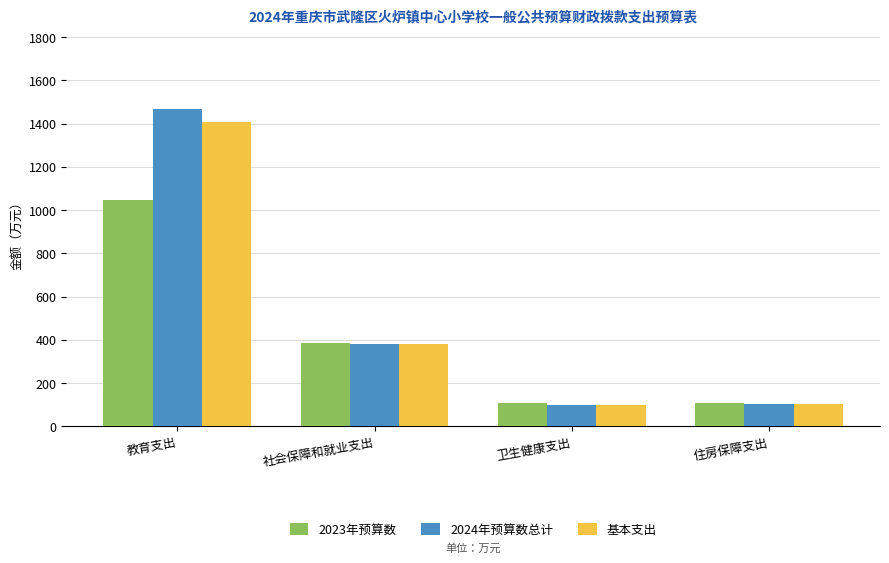

List the series in order of their peak value, highest first.

2024年预算数总计, 基本支出, 2023年预算数